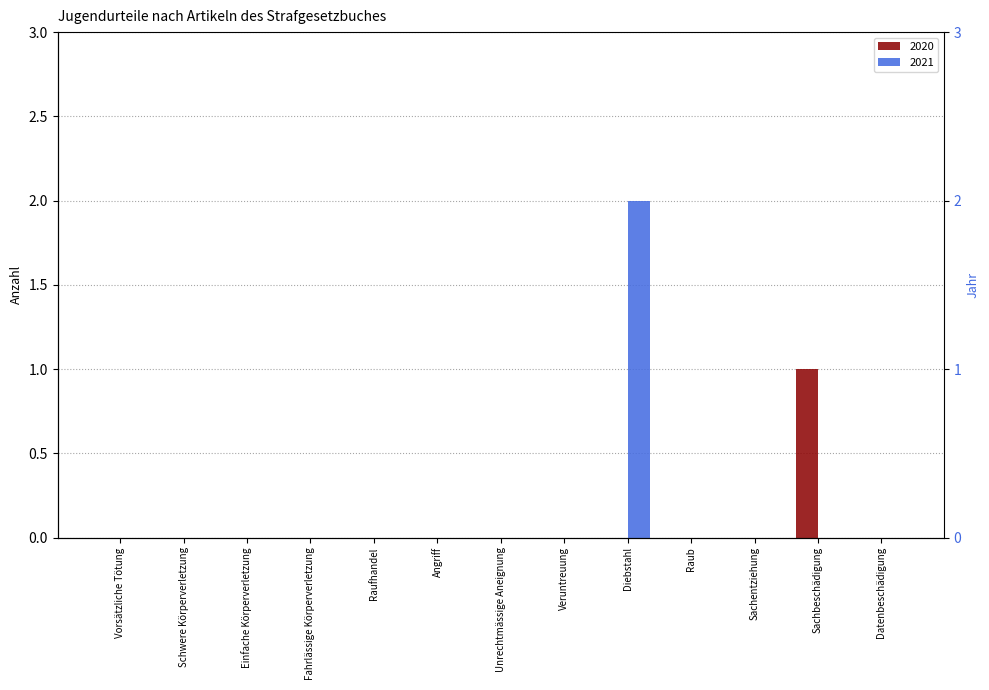

Is the value of 2020 at Unrechtmässige Aneignung greater than the value of 2021 at Fahrlässige Körperverletzung?

No